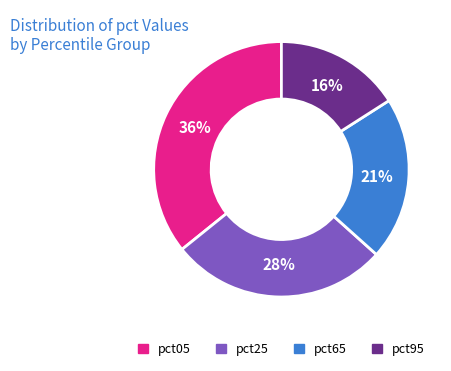

What percentage is the pct25 slice, to the nearest percent?

28%